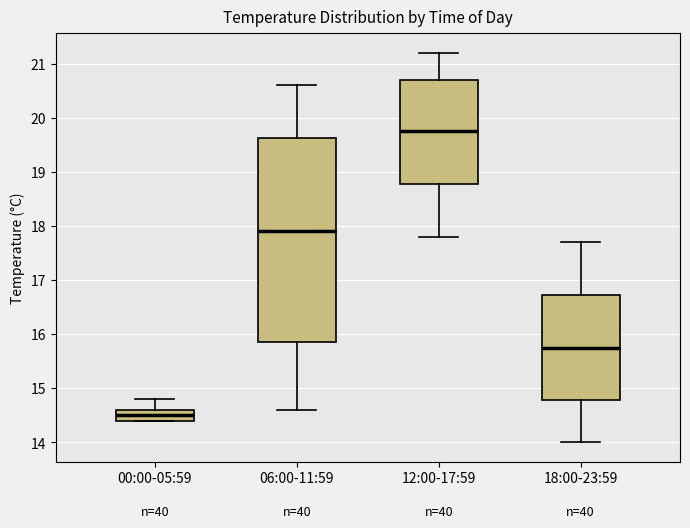

Reading left to right, read every box against the y-axis: the position of its median line, the range the box covers, and the ends of its whiskers. The values are not printed on the chart, so give them approximately, as read against the axis.

00:00-05:59: median 14.5, box 14.4 to 14.6, whiskers 14.4 to 14.8
06:00-11:59: median 17.9, box 15.9 to 19.6, whiskers 14.6 to 20.6
12:00-17:59: median 19.8, box 18.8 to 20.7, whiskers 17.8 to 21.2
18:00-23:59: median 15.8, box 14.8 to 16.7, whiskers 14.0 to 17.7